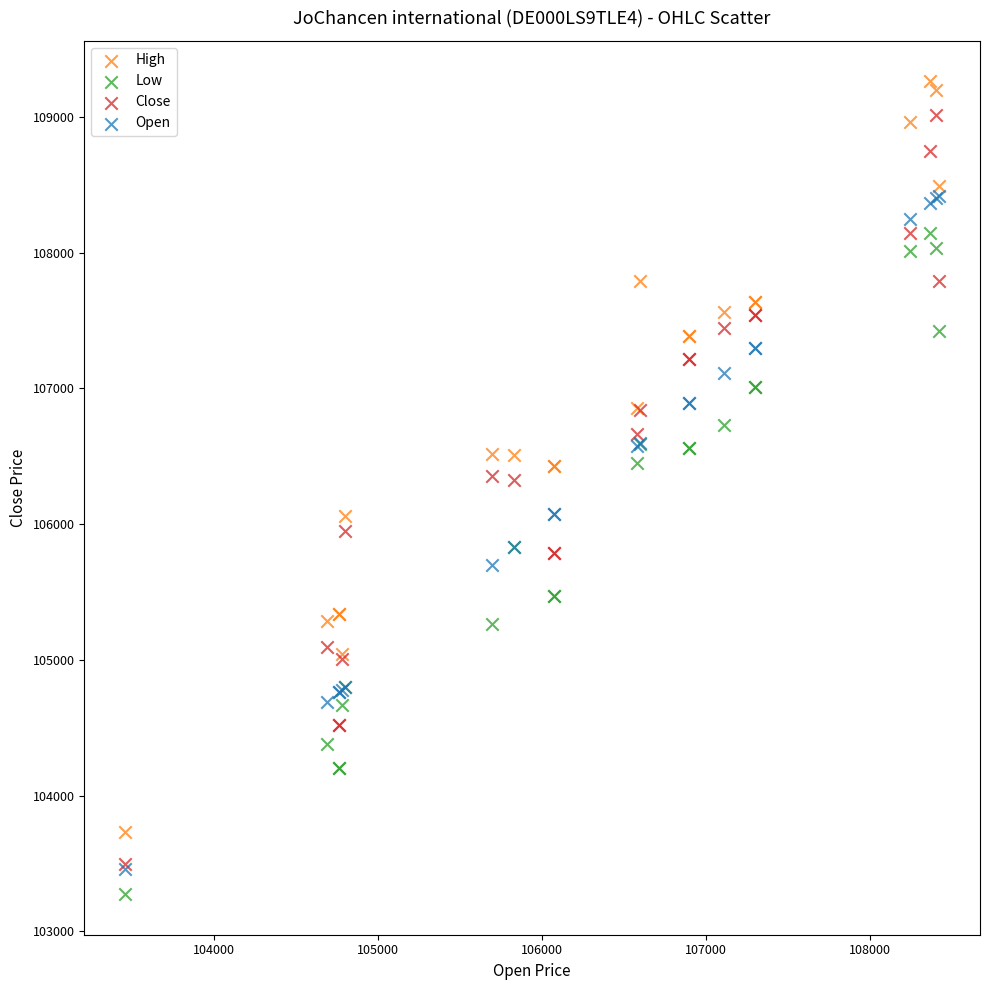

What are all the series names shown in the legend?

High, Low, Close, Open